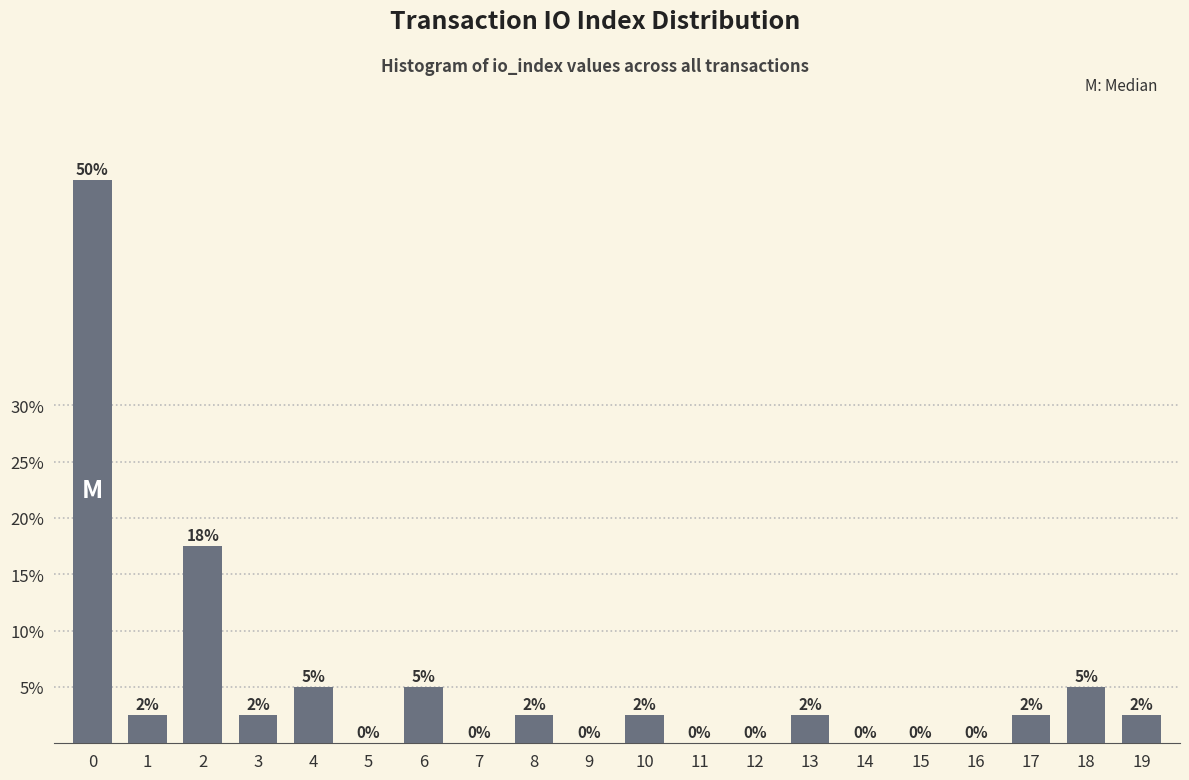

What is the sum of the values at 4 and 18?

10.0